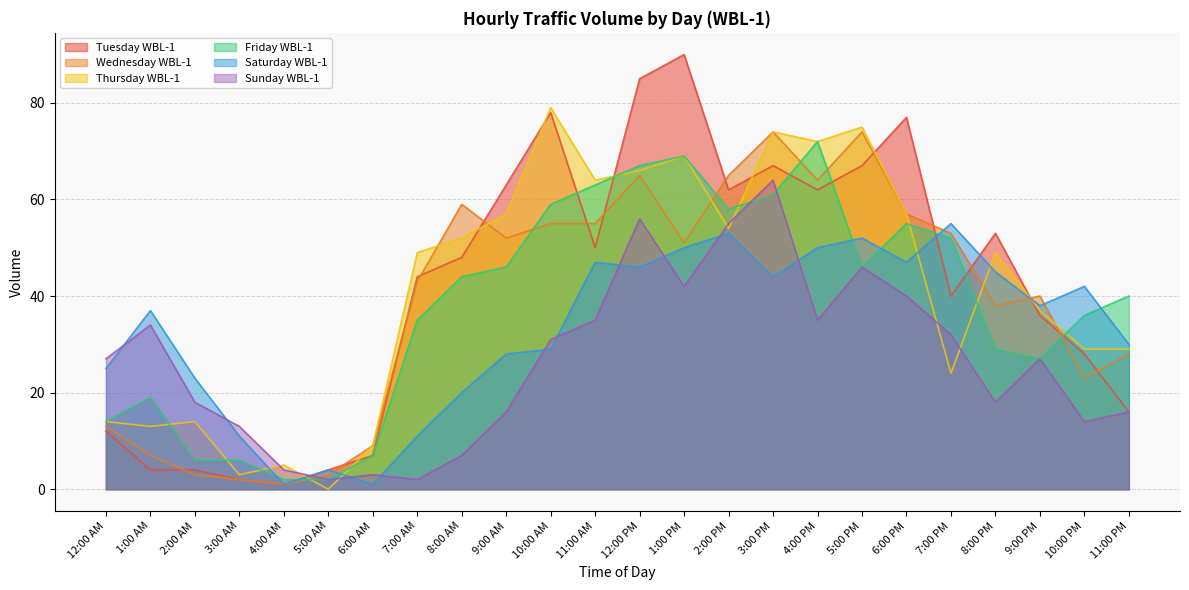

Rank the categories by Wednesday WBL-1 value from highest to lowest.

3:00 PM, 5:00 PM, 12:00 PM, 2:00 PM, 4:00 PM, 8:00 AM, 6:00 PM, 10:00 AM, 11:00 AM, 7:00 PM, 9:00 AM, 1:00 PM, 7:00 AM, 9:00 PM, 8:00 PM, 11:00 PM, 10:00 PM, 12:00 AM, 6:00 AM, 1:00 AM, 2:00 AM, 5:00 AM, 3:00 AM, 4:00 AM